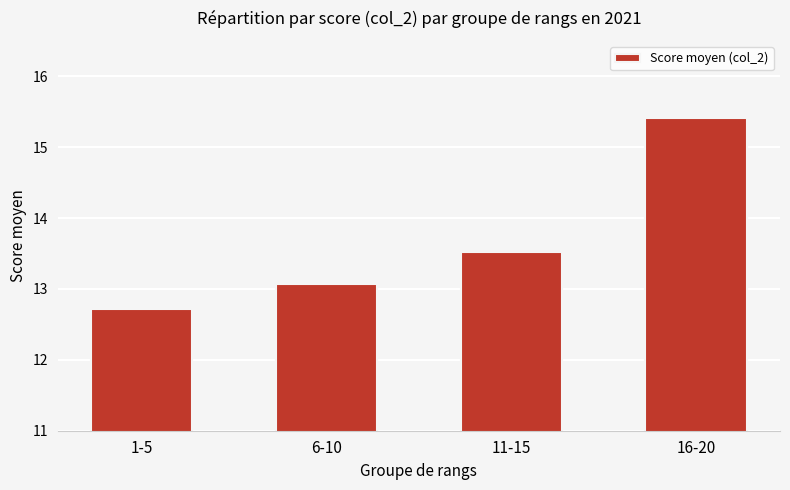

Reading left to right, what are all the values shown in this chart?

1-5=12.7	6-10=13.1	11-15=13.5	16-20=15.4